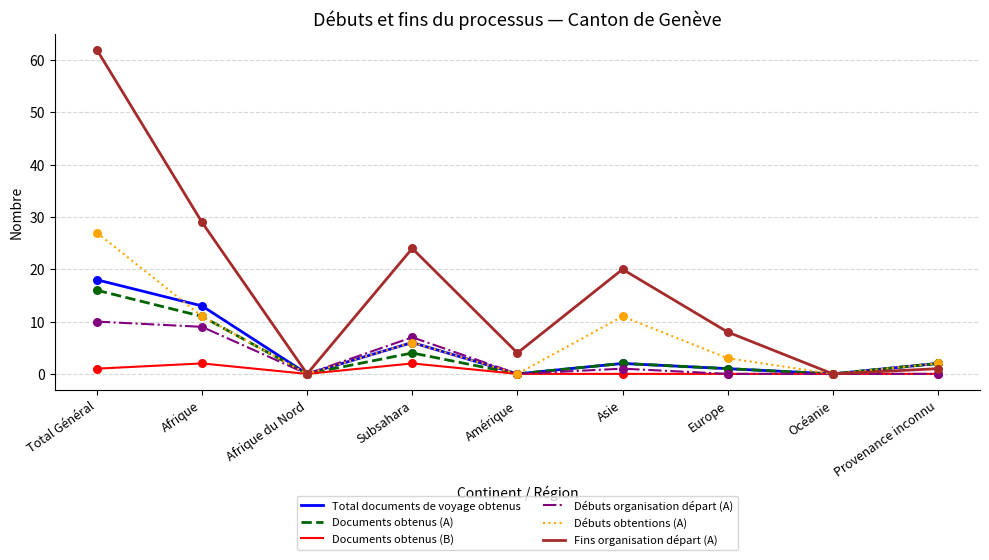

Which series has the largest range (max minus min)?

Fins organisation départ (A)